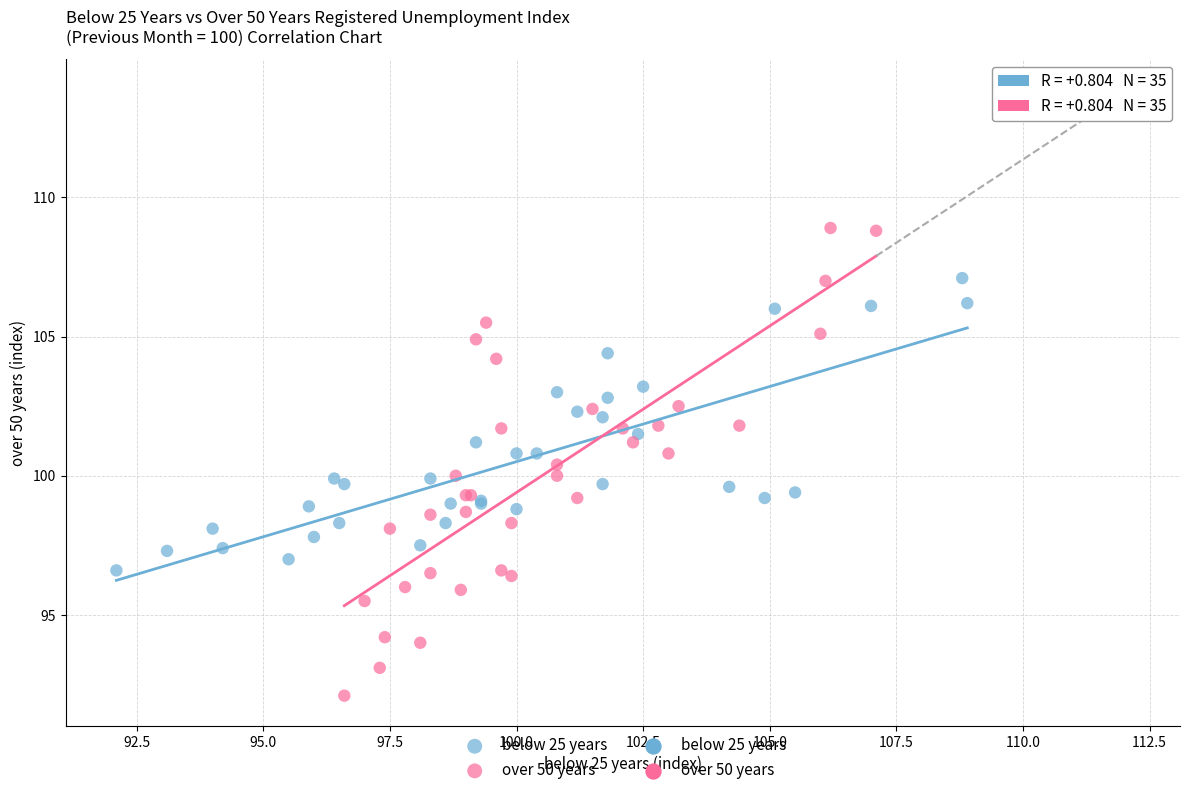

Which series contains the highest Y value?

over 50 years